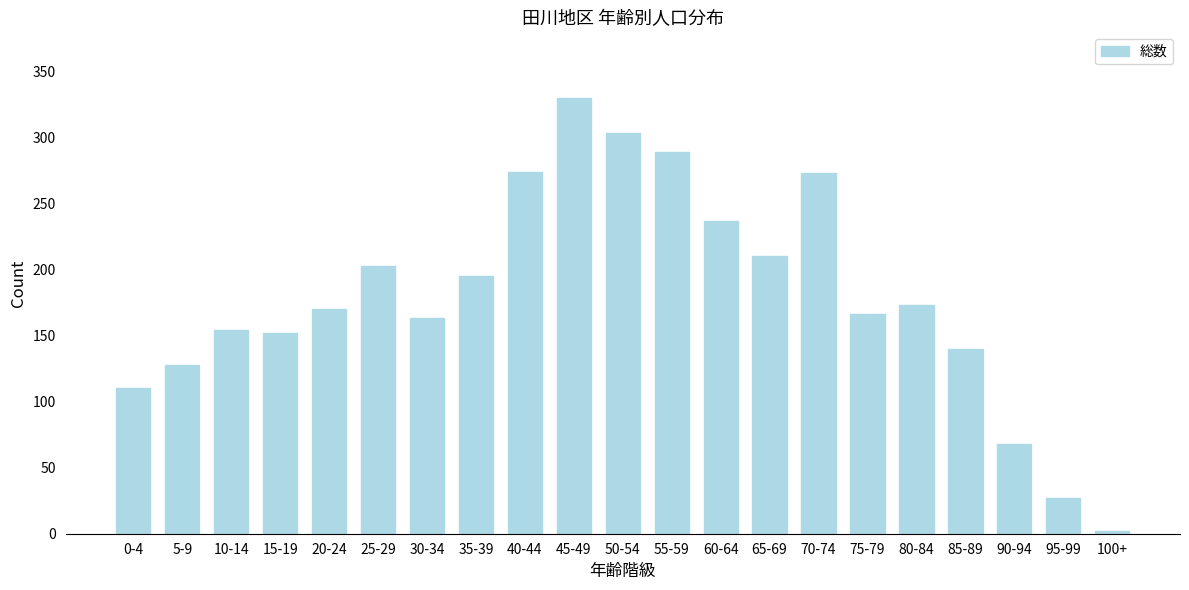

What is the change in value from 55-59 to 80-84?

-116